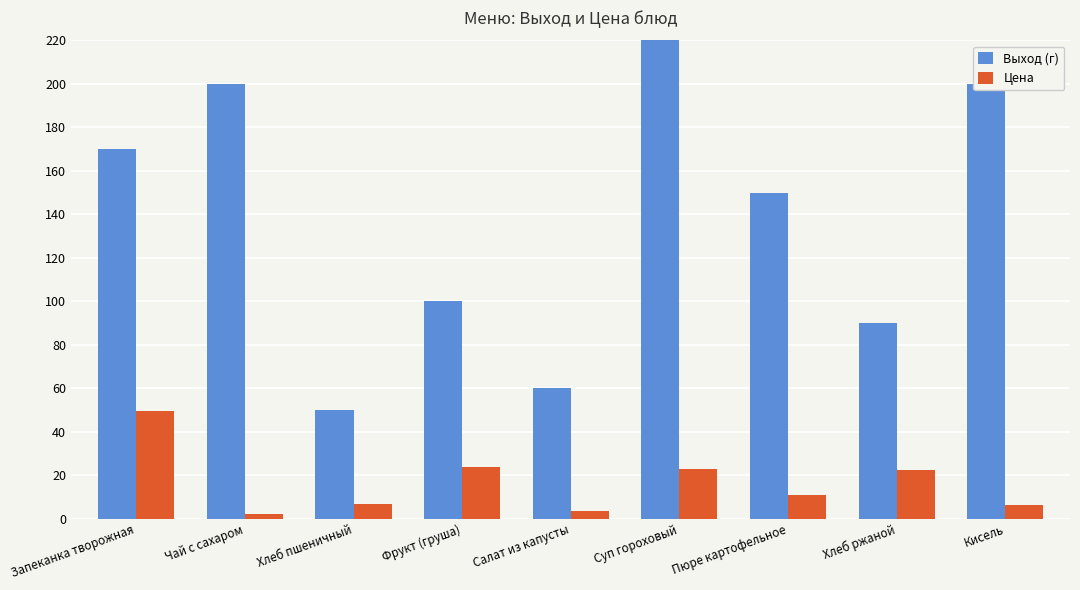

What position from the left is Кисель?

9